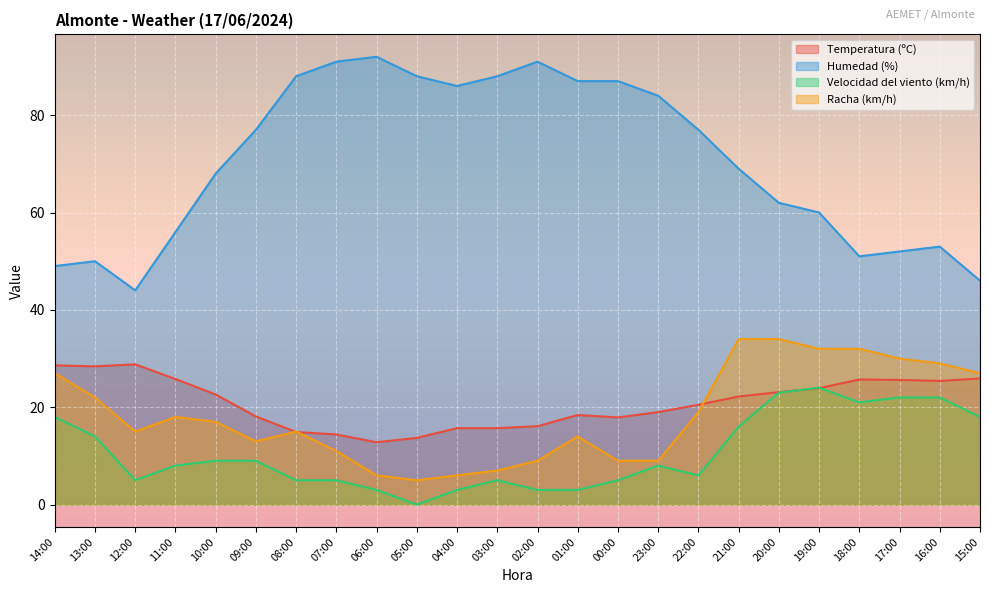

What is the total value across all series at 04:00?

110.7